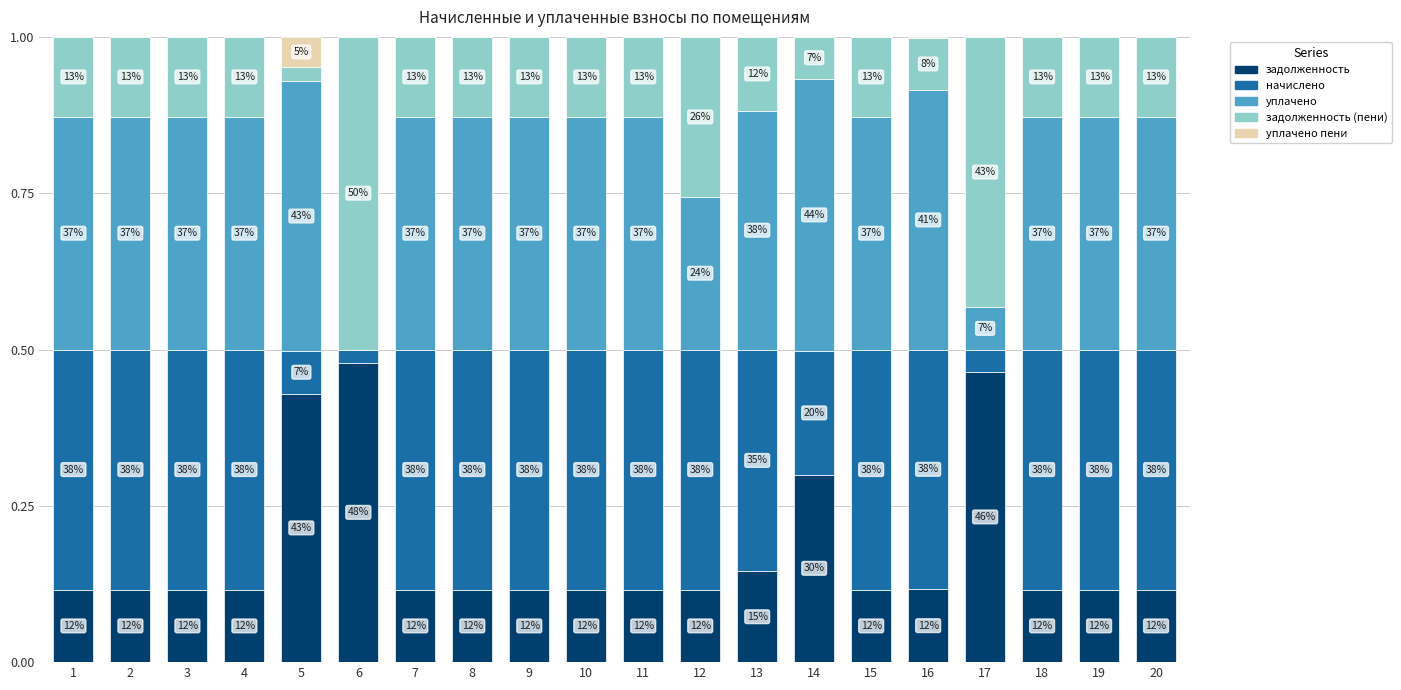

Which series has the largest total across all categories?

уплачено